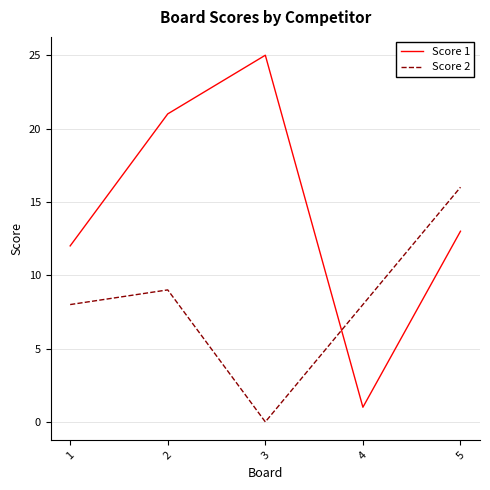

At which category does the chart reach its peak across all series?

3